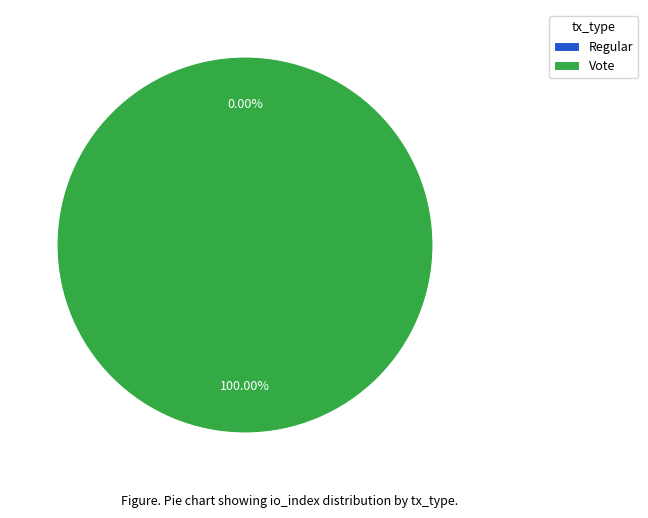

Is it true that Regular is 0% of the pie?

True